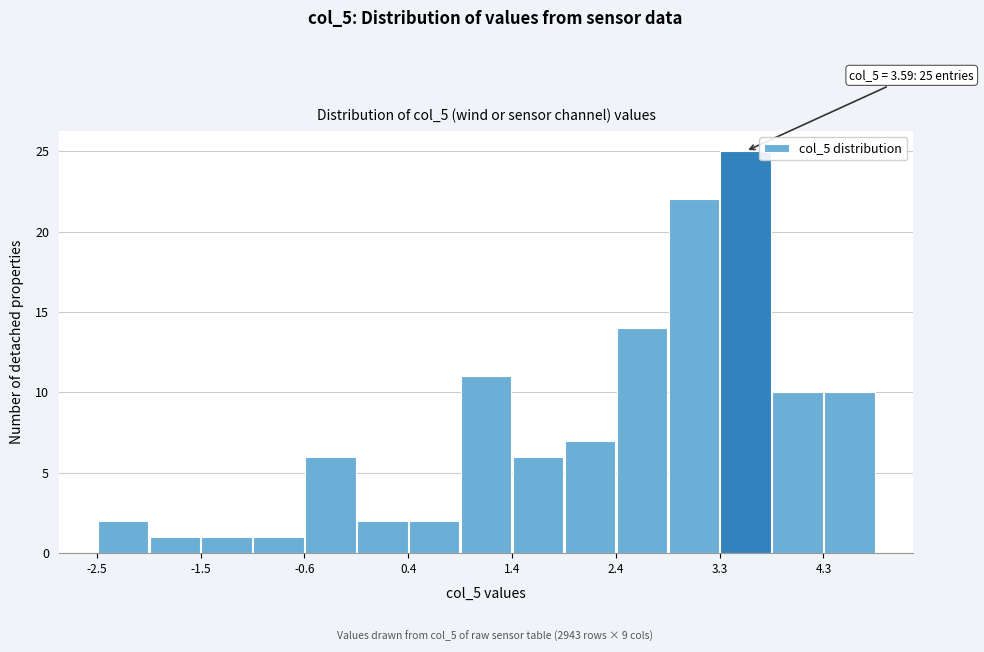

Which range on the x-axis has the tallest bar?

3.3 to 3.8